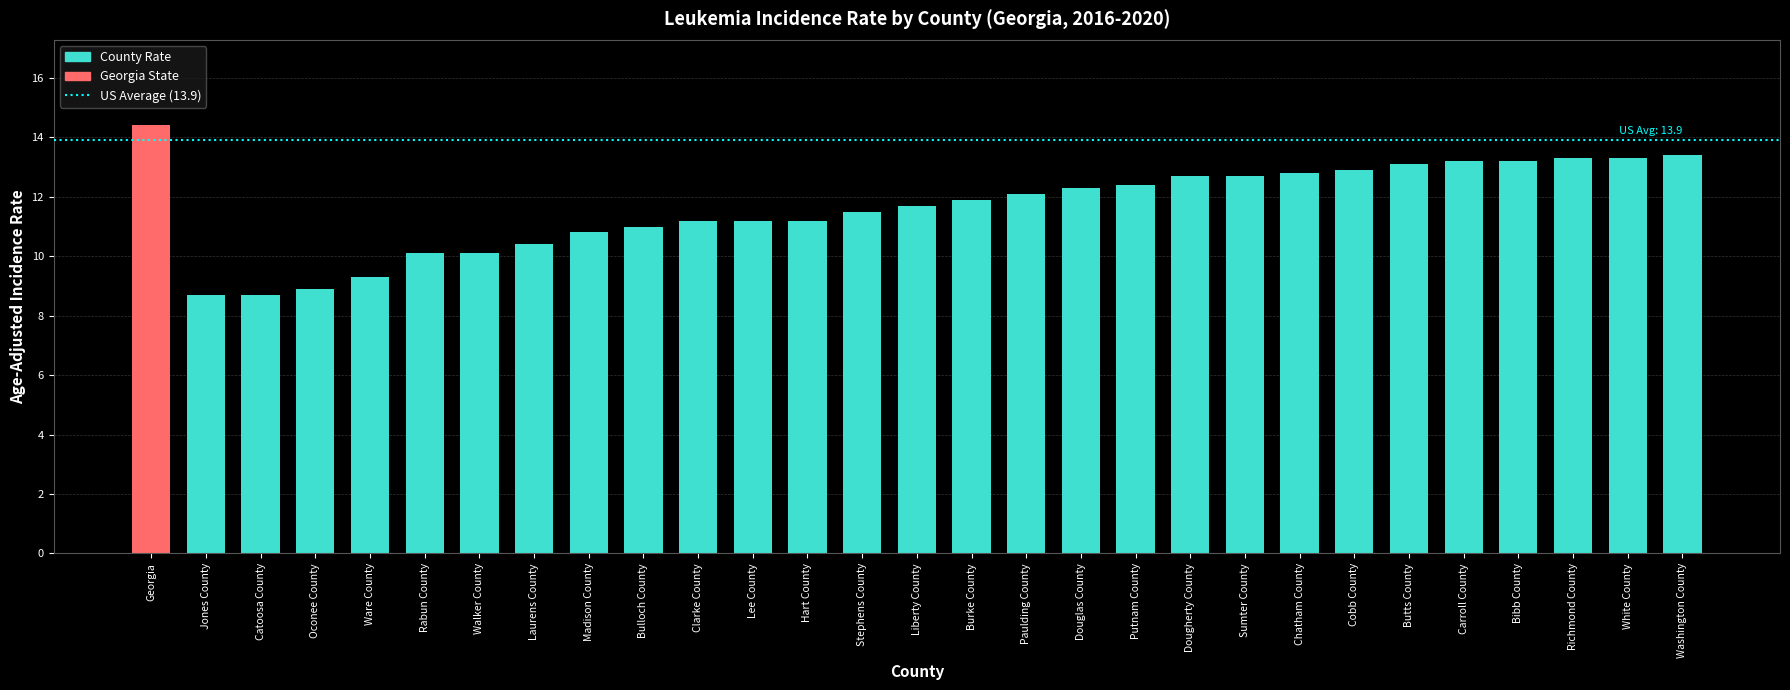

Reading left to right, extract all data points from this chart.

14.4	8.7	8.7	8.9	9.3	10.1	10.1	10.4	10.8	11.0	11.2	11.2	11.2	11.5	11.7	11.9	12.1	12.3	12.4	12.7	12.7	12.8	12.9	13.1	13.2	13.2	13.3	13.3	13.4